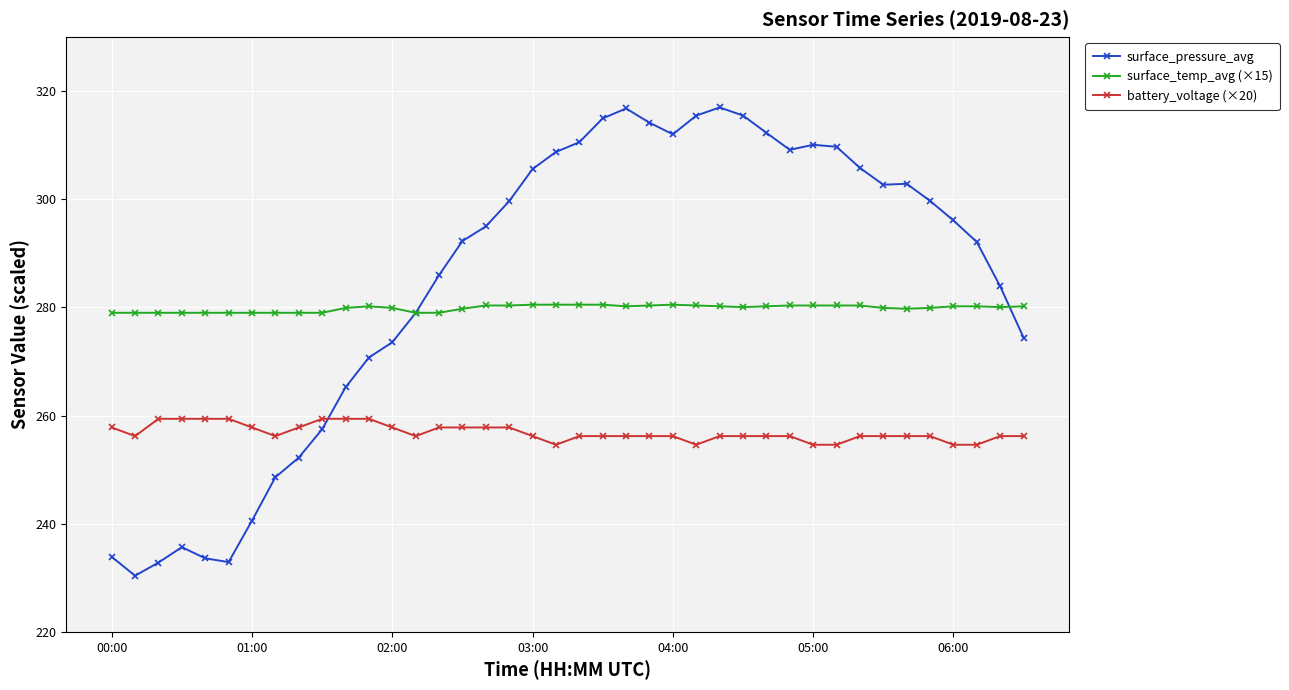

What is the value of the battery_voltage (×20) point at the 6th from the left?

259.4